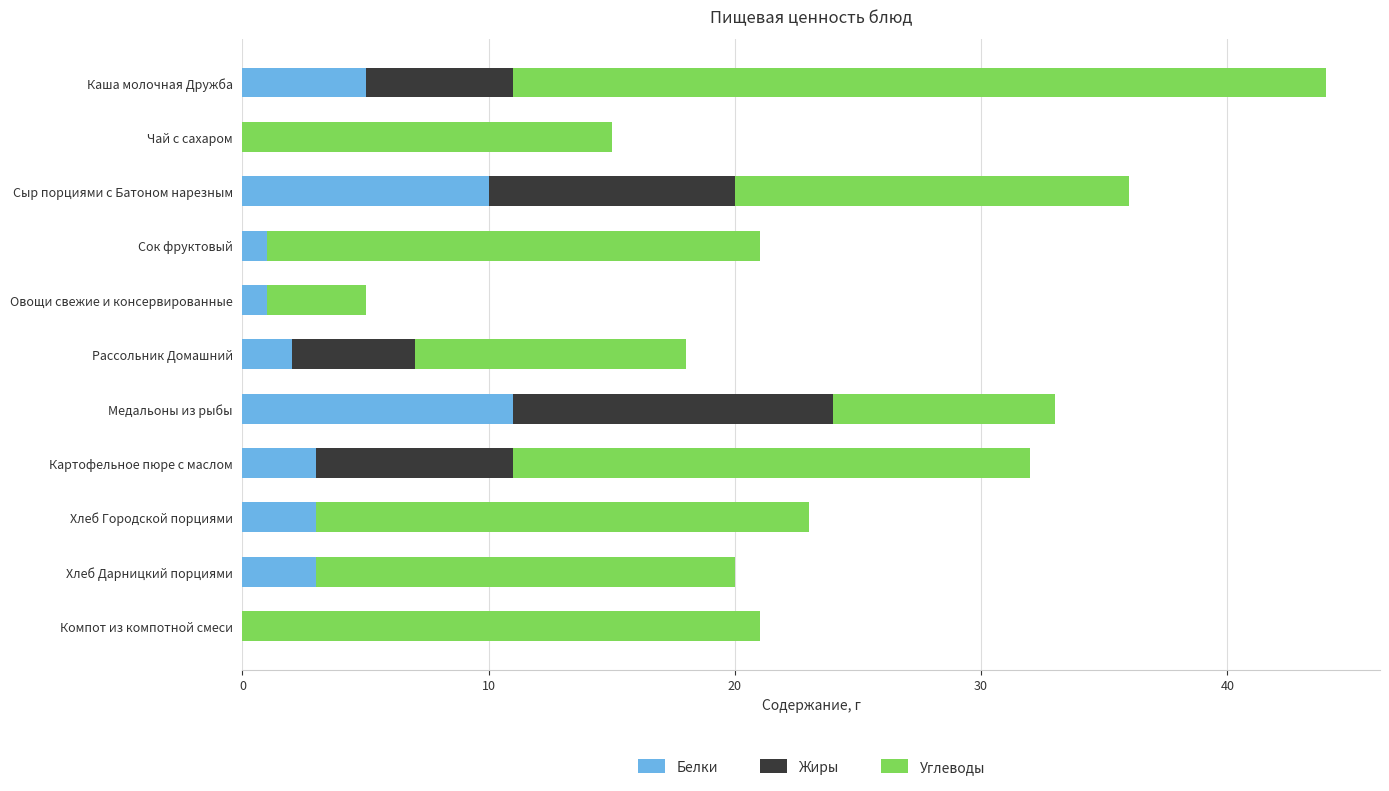

At which category is the sum across all series the highest?

Каша молочная Дружба